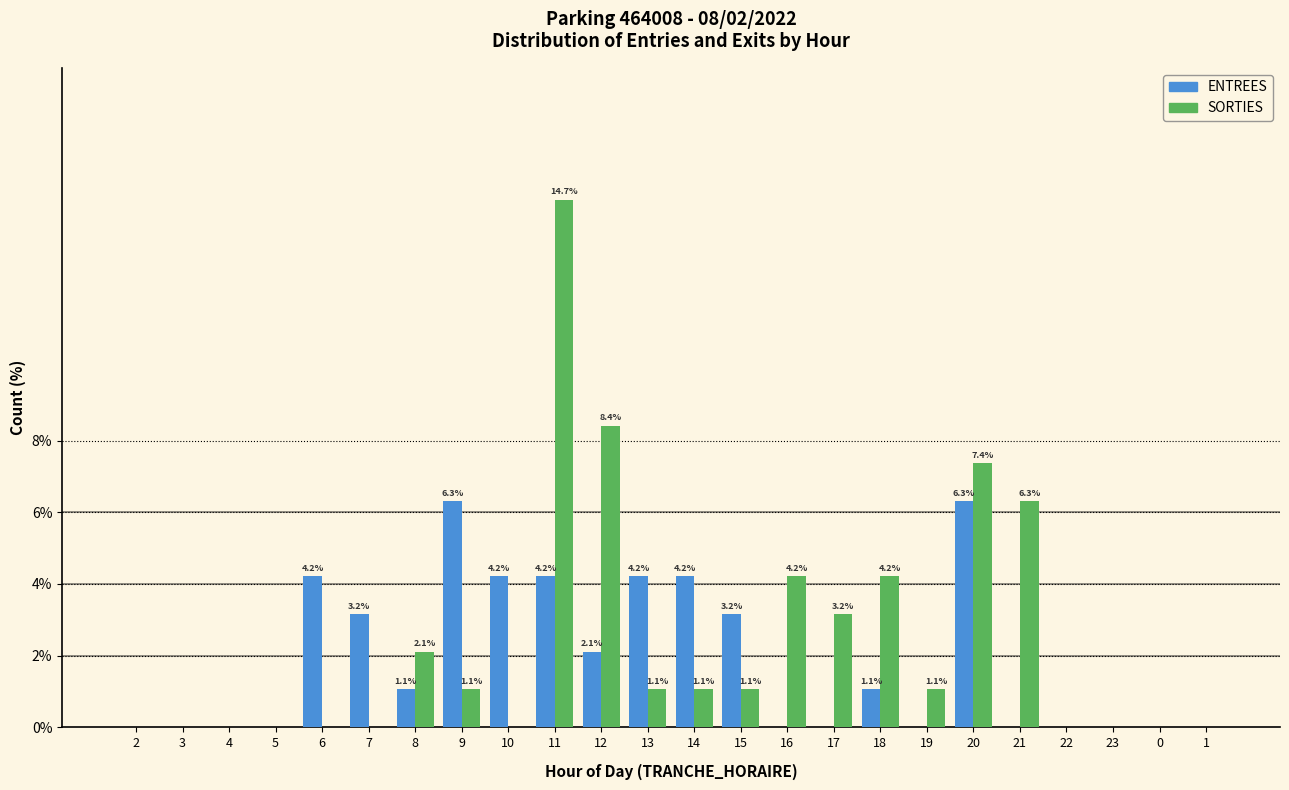

Reading left to right, list all the values displayed in this chart.

ENTREES: 2=0.0	3=0.0	4=0.0	5=0.0	6=4.2	7=3.2	8=1.1	9=6.3	10=4.2	11=4.2	12=2.1	13=4.2	14=4.2	15=3.2	16=0.0	17=0.0	18=1.1	19=0.0	20=6.3	21=0.0	22=0.0	23=0.0	0=0.0	1=0.0
SORTIES: 2=0.0	3=0.0	4=0.0	5=0.0	6=0.0	7=0.0	8=2.1	9=1.1	10=0.0	11=14.7	12=8.4	13=1.1	14=1.1	15=1.1	16=4.2	17=3.2	18=4.2	19=1.1	20=7.4	21=6.3	22=0.0	23=0.0	0=0.0	1=0.0